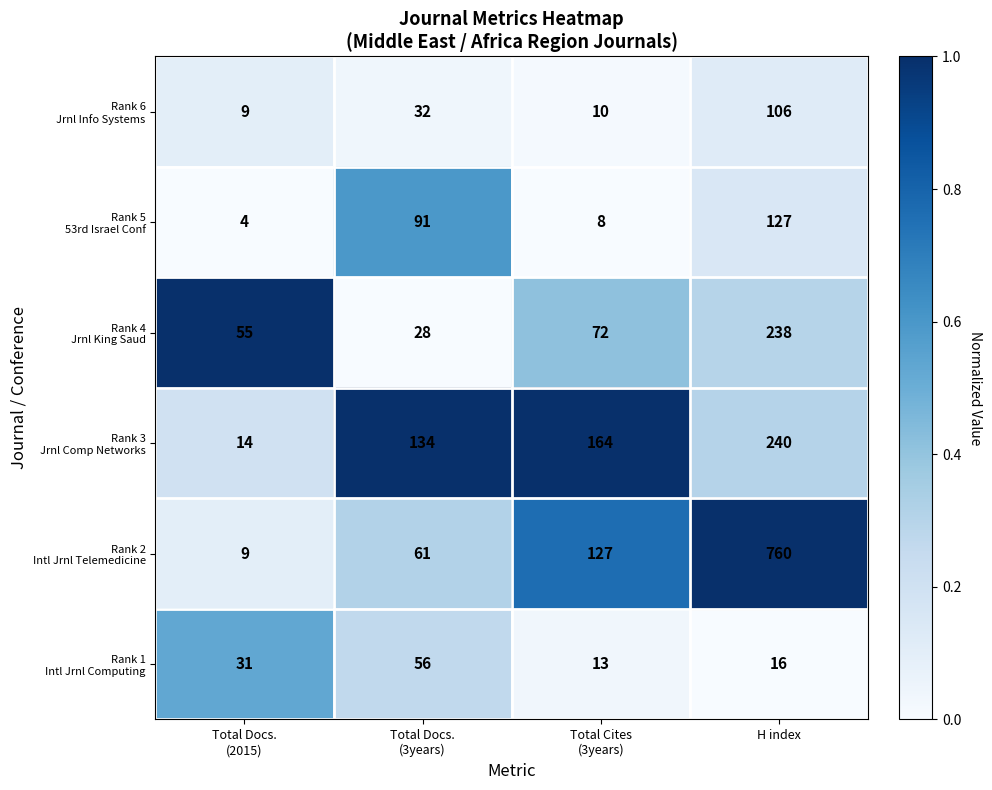

What is the maximum value shown in the chart?

760